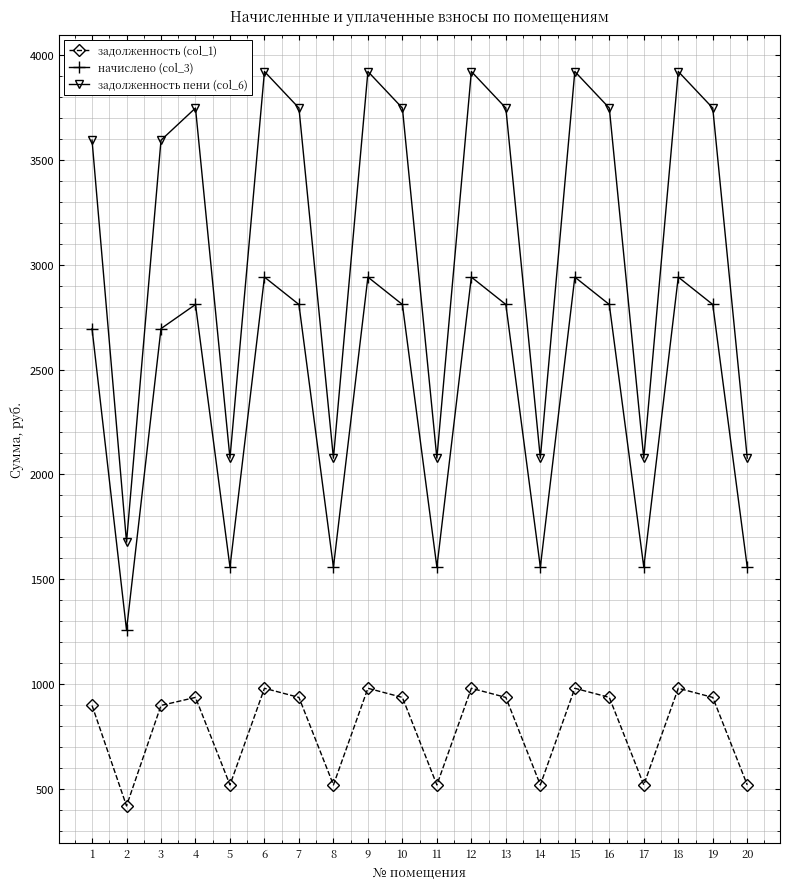

Which series has the widest spread of values?

задолженность пени (col_6)